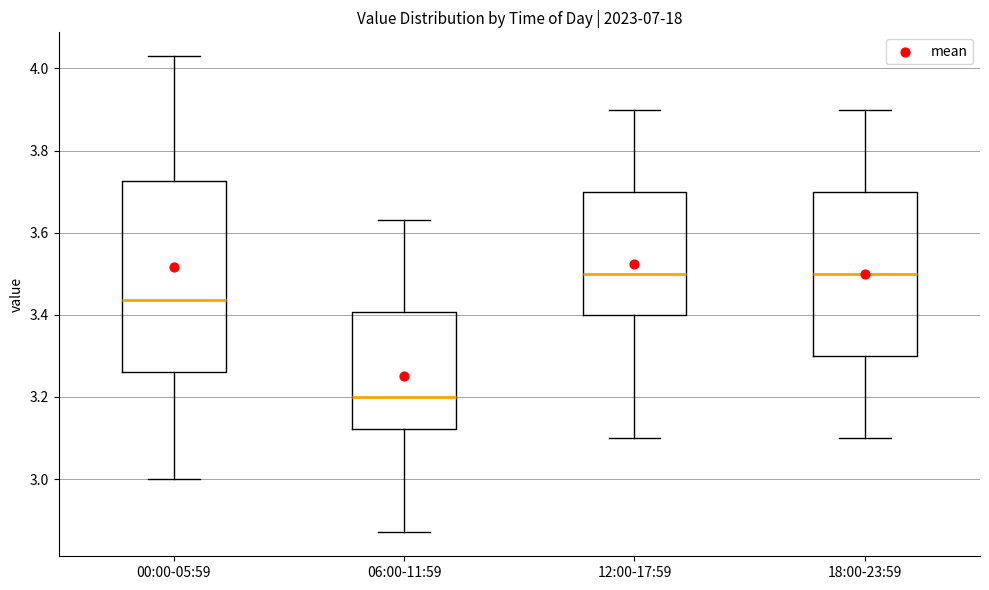

Which box has the lowest median line?

06:00-11:59